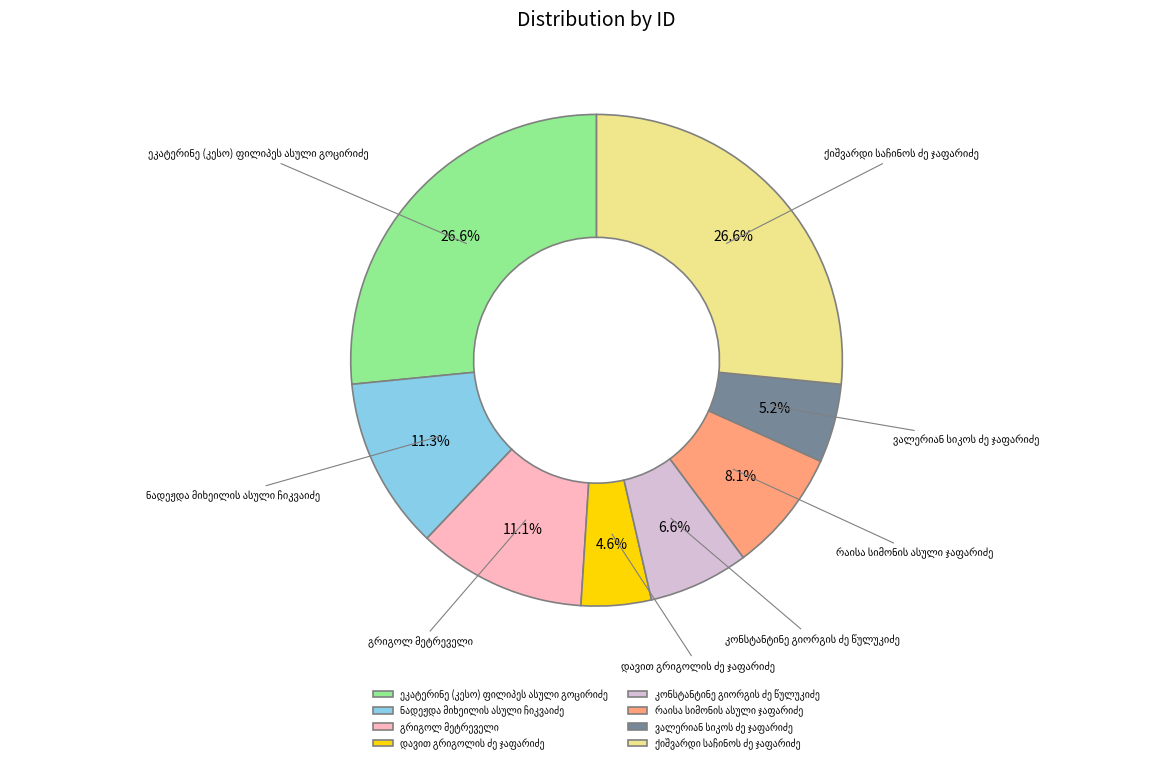

Does any single category account for the majority?

No